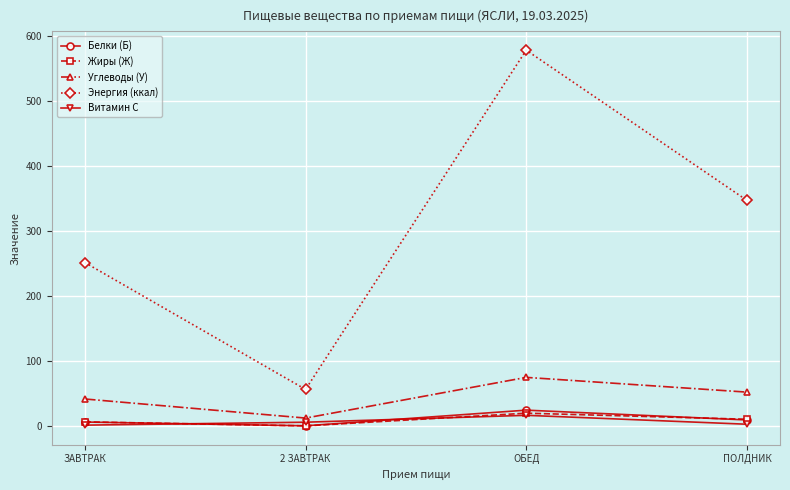

List the labels in order of Энергия (ккал) value, smallest first.

2 ЗАВТРАК, ЗАВТРАК, ПОЛДНИК, ОБЕД